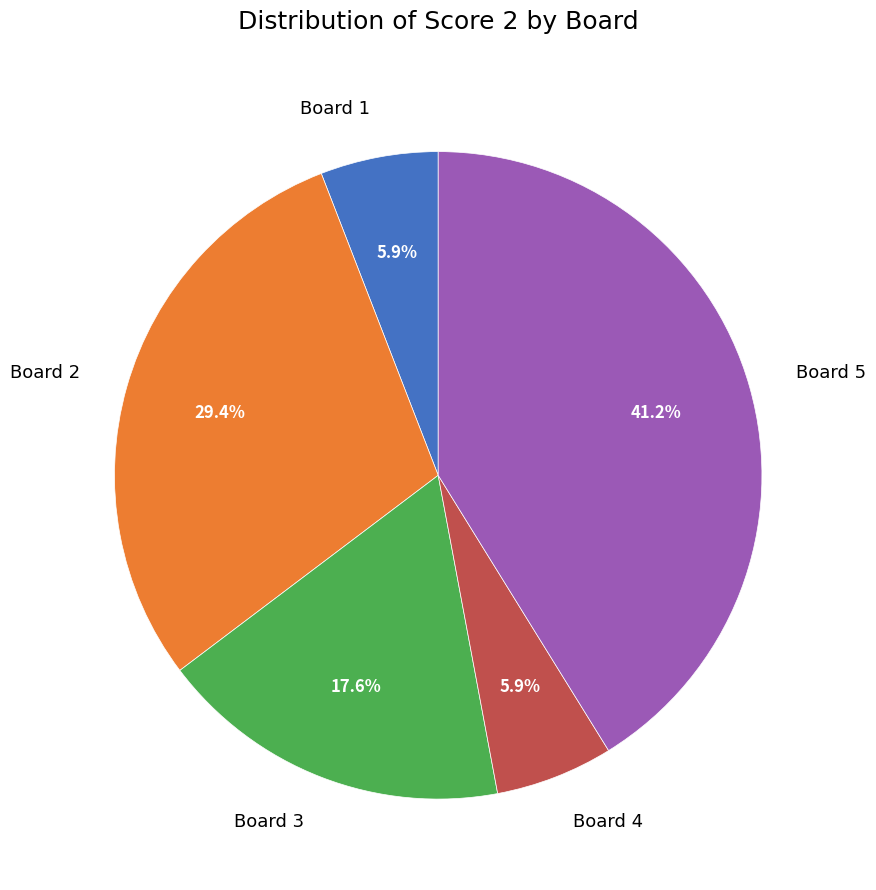

Is there any slice that represents more than half of the pie?

No